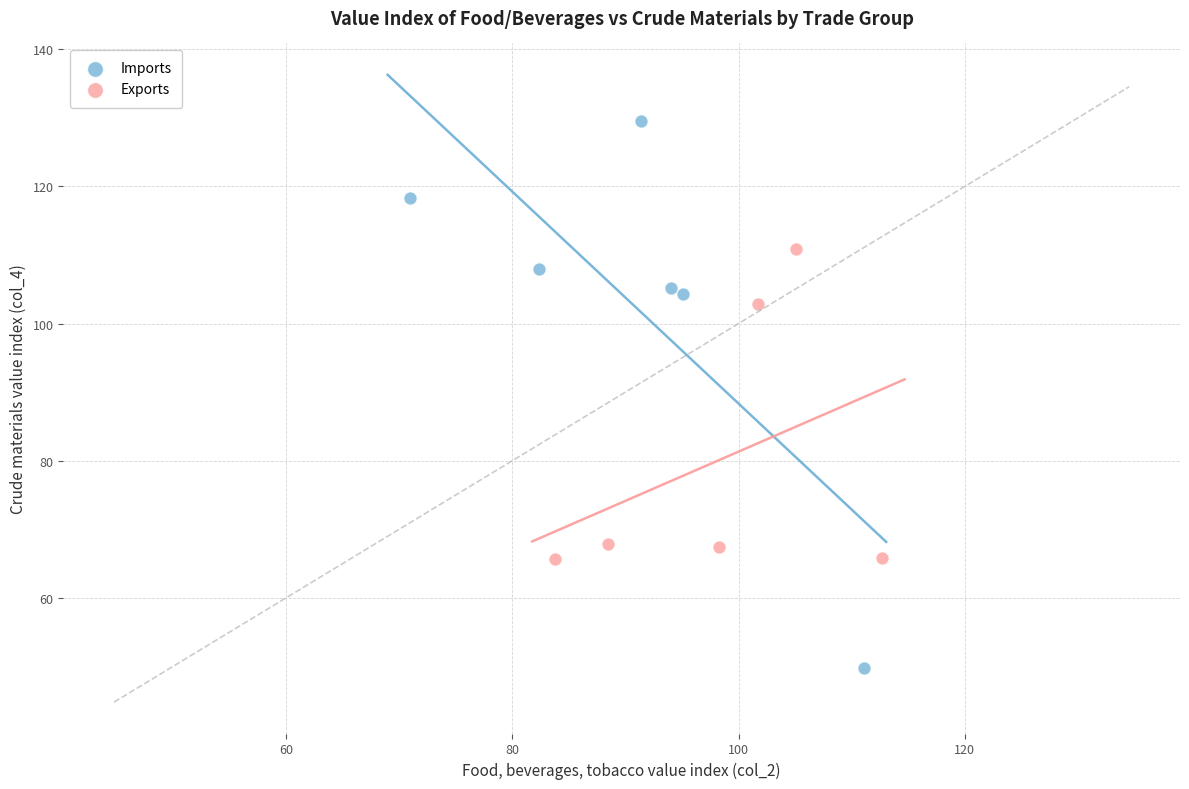

Which series reaches the minimum Y coordinate?

Imports